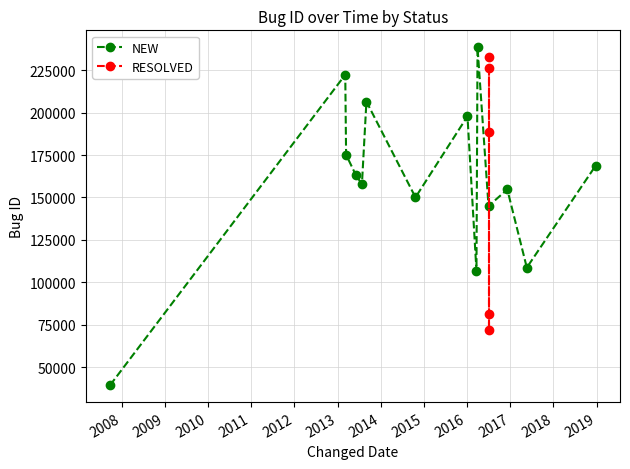

How many values in the NEW series are below 162991?

7